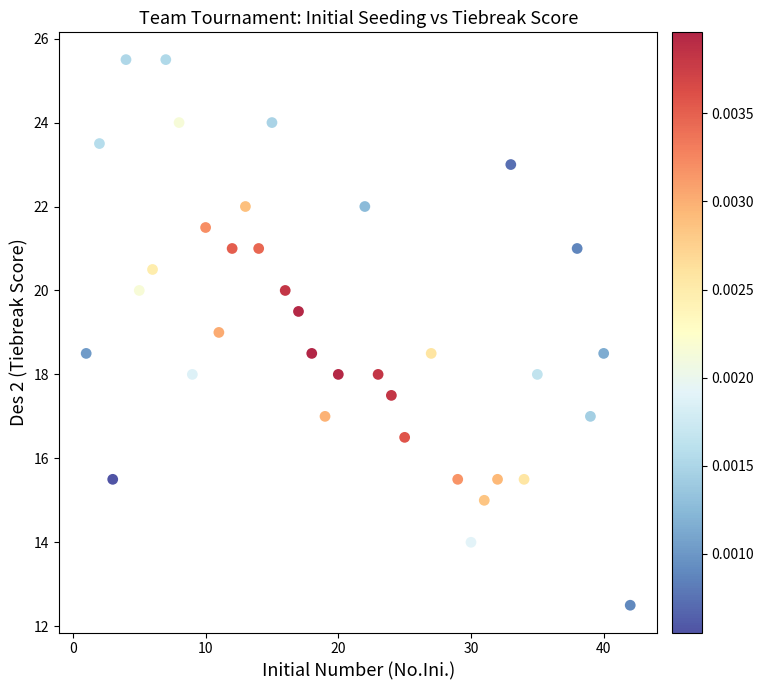

What is the range of Y values (max minus min)?

13.0